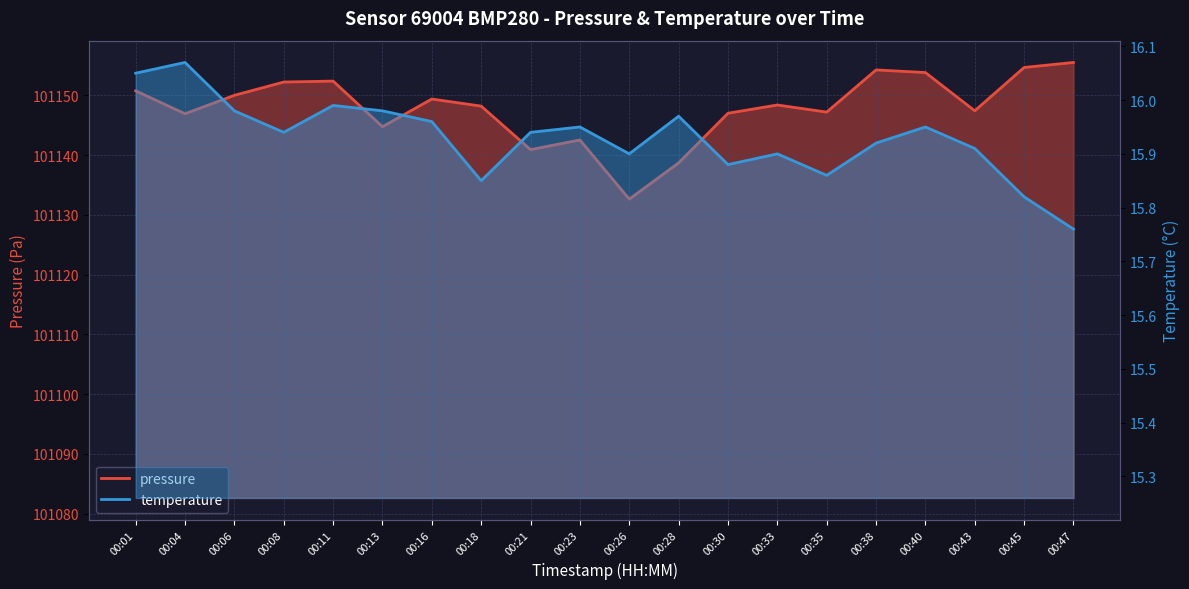

What is the value of the temperature point at the 13th from the left?

15.9